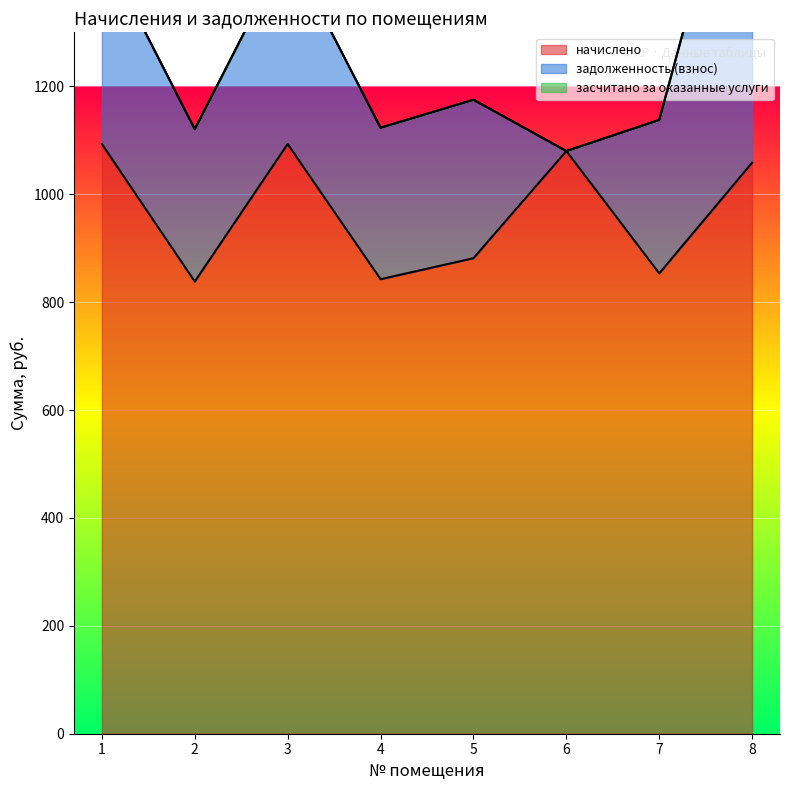

What are all the series names shown in the legend?

начислено, задолженность (взнос), засчитано за оказанные услуги